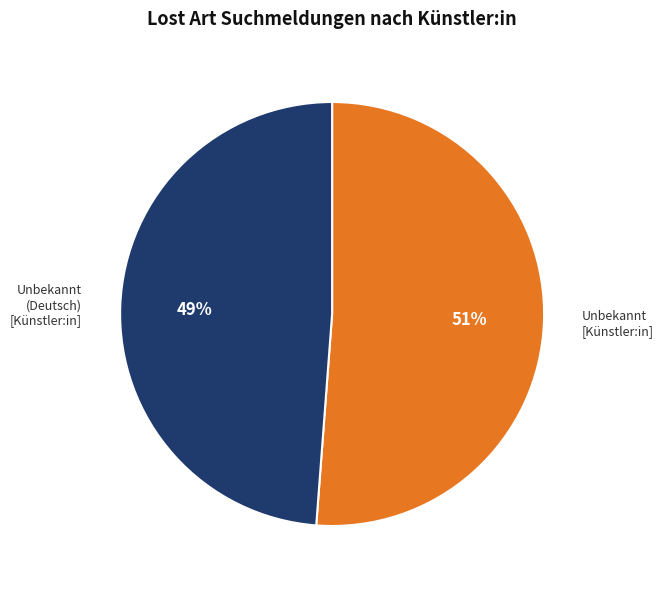

To the nearest percent, what is the average slice percentage?

50%